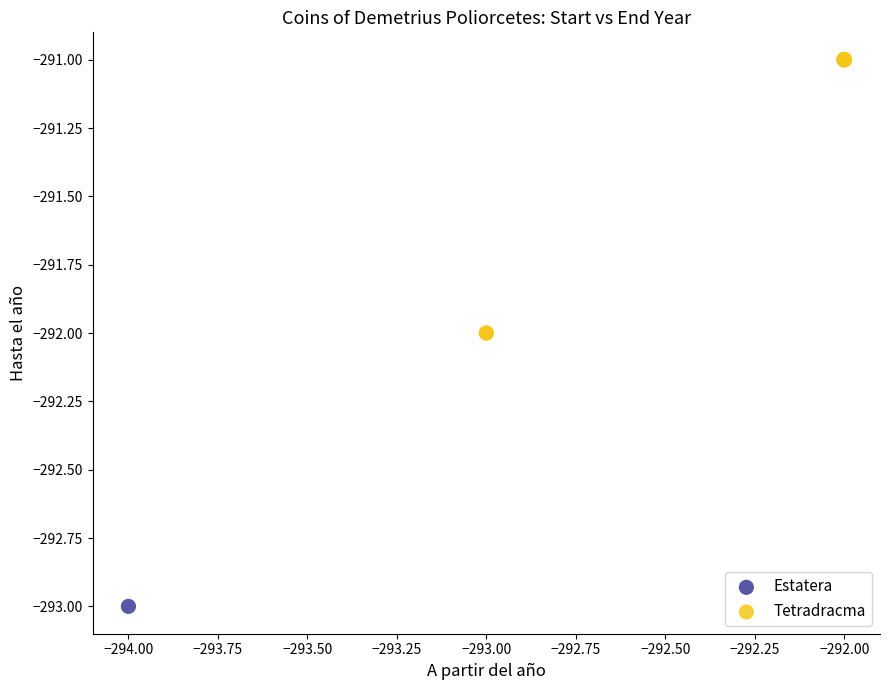

What are all the series names shown in the legend?

Estatera, Tetradracma